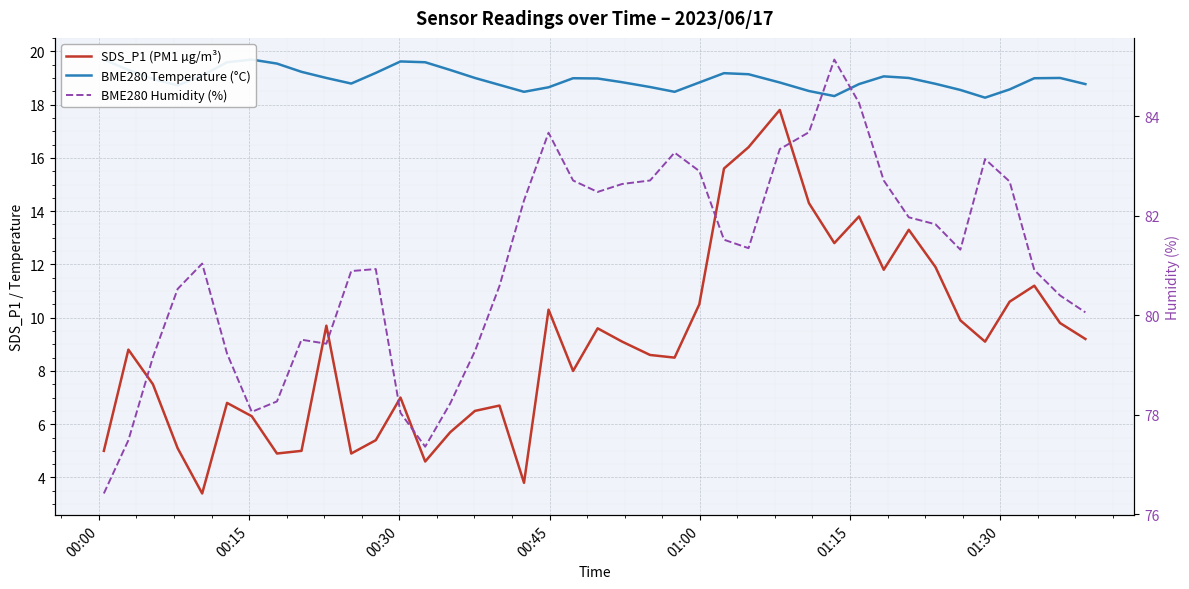

True or false: SDS_P1 (PM1 µg/m³) and BME280 Temperature (°C) cross at least once.

False